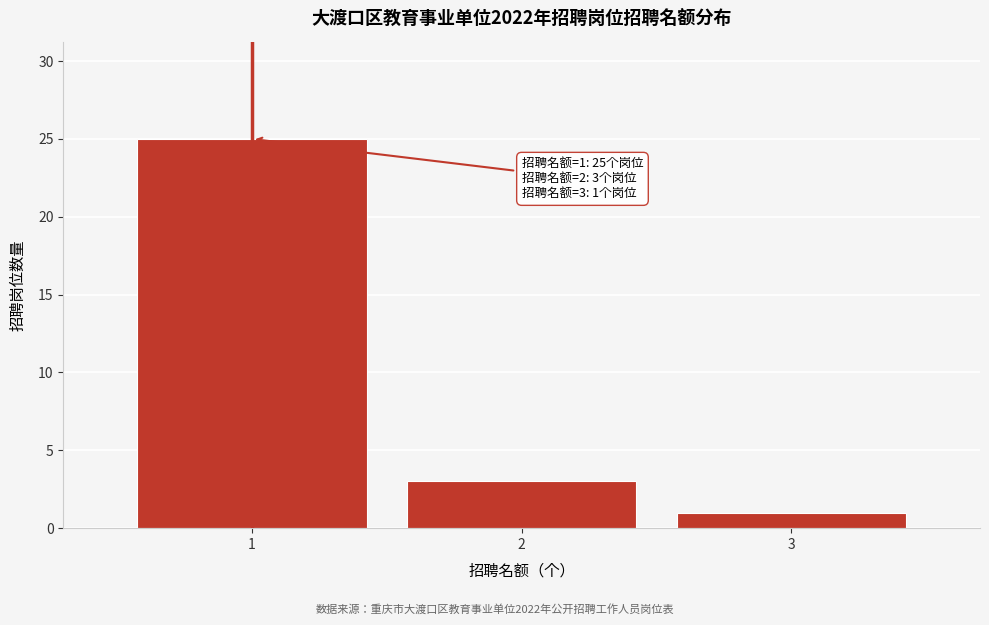

Reading left to right, list all the values displayed in this chart.

1=25	2=3	3=1